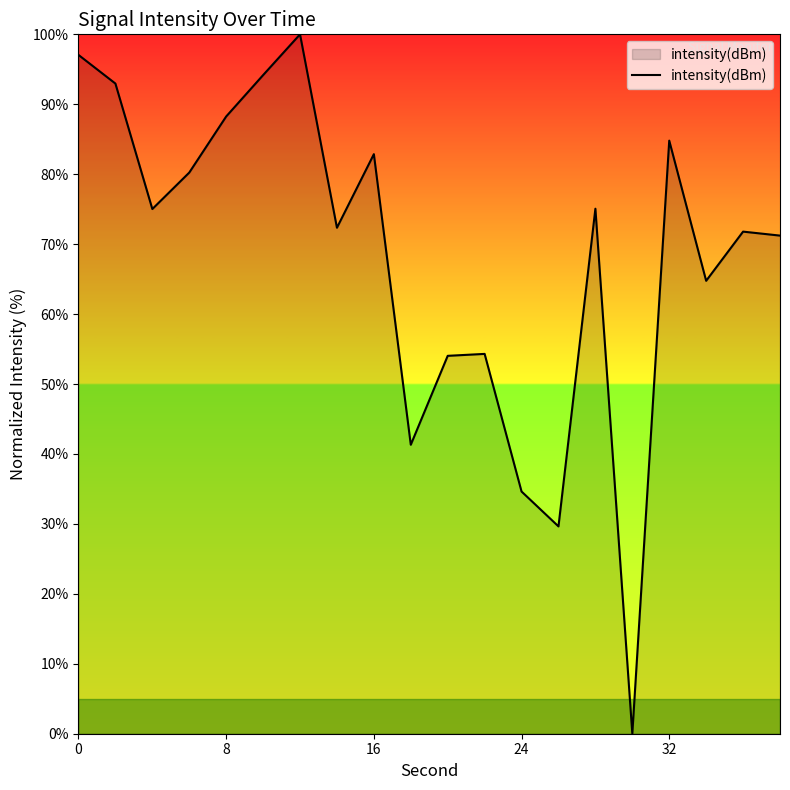

What is the difference between the maximum and minimum values?

100.0